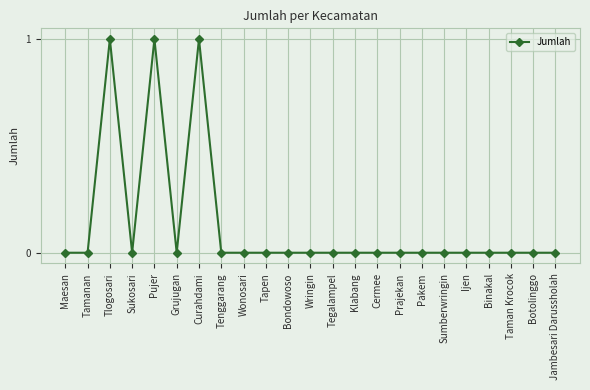

What is the maximum value shown in the chart?

1